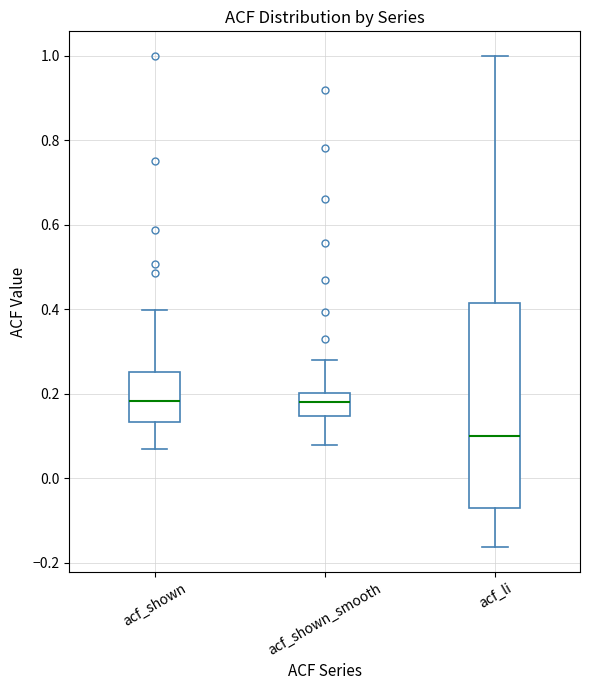

Which box is the tallest, from its lower edge to its upper edge?

acf_li